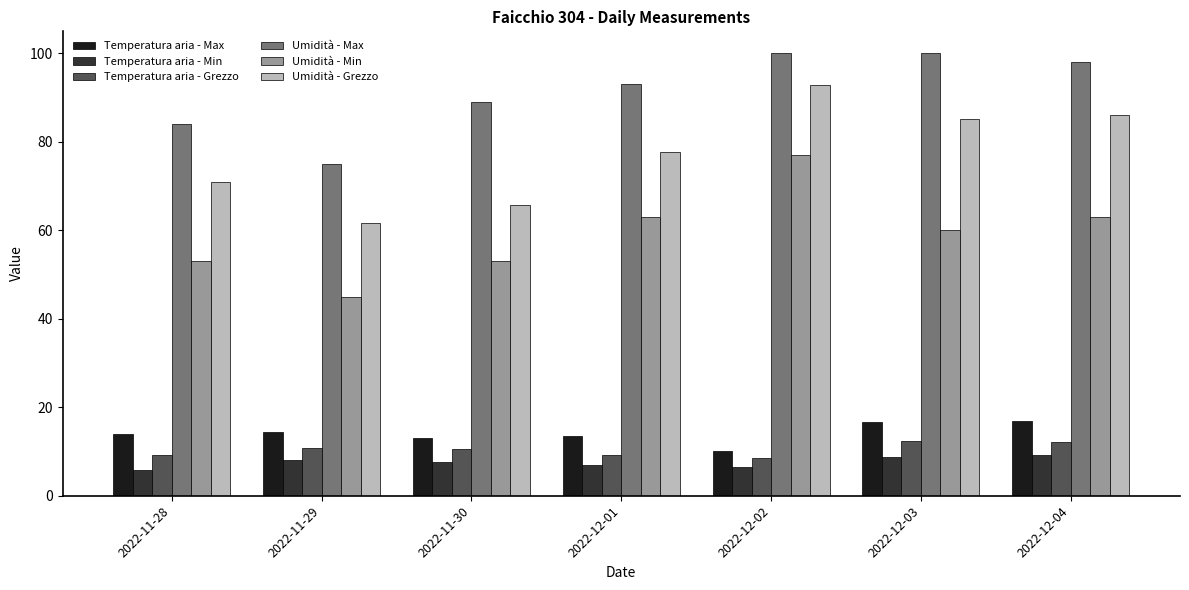

Are the bars grouped side by side (vs. stacked)?

Yes